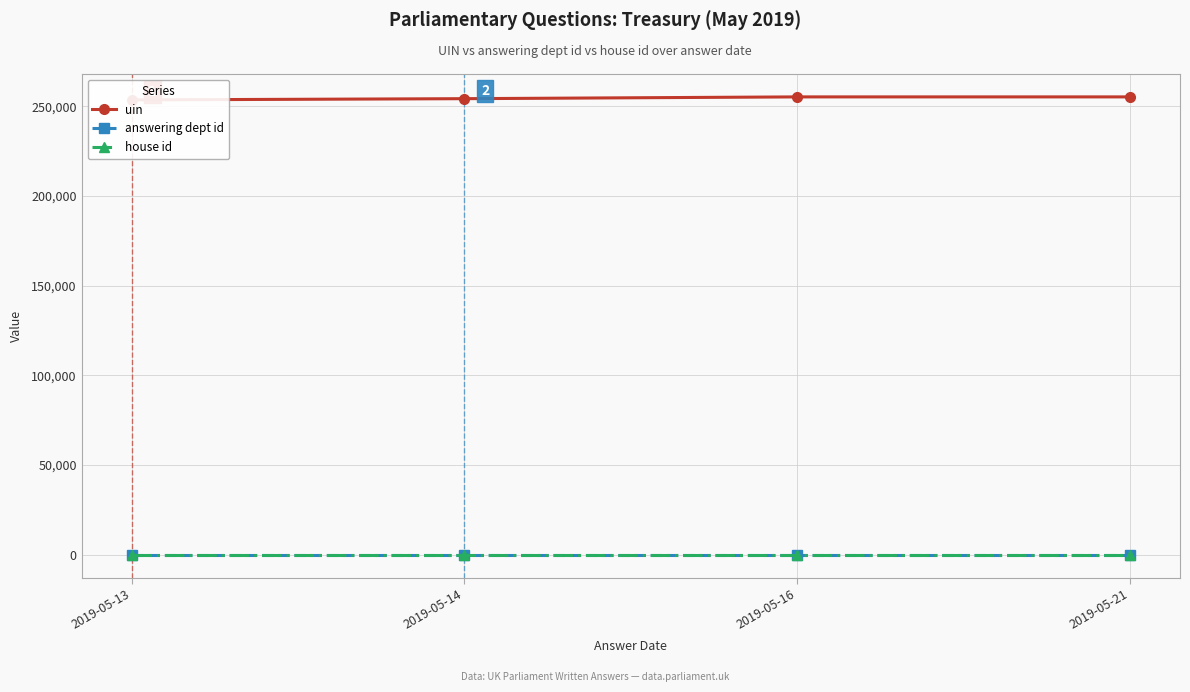

Read the uin value at 2019-05-21.

255267